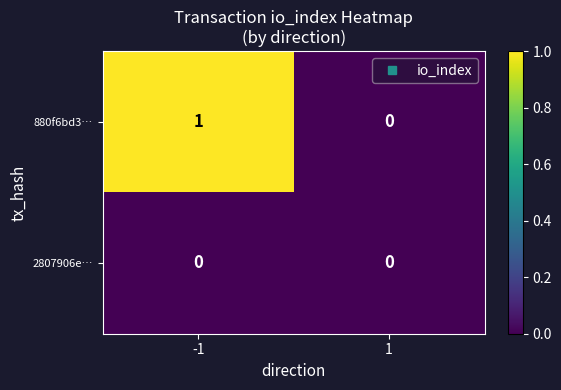

Rank the series by their average value, from lowest to highest.

2807906e…, 880f6bd3…